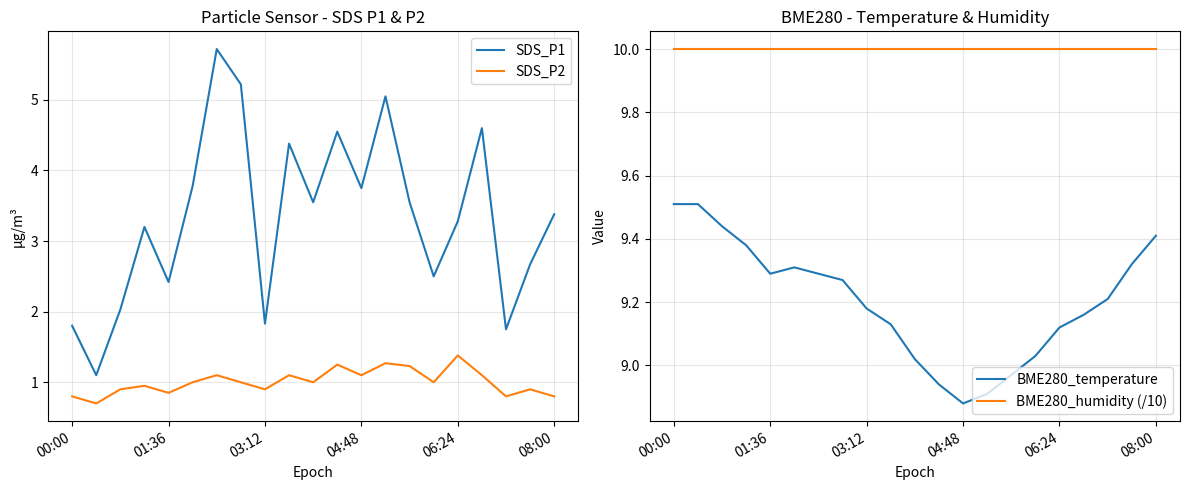

What is the difference between the maximum and minimum values in the BME280_temperature series?

0.6